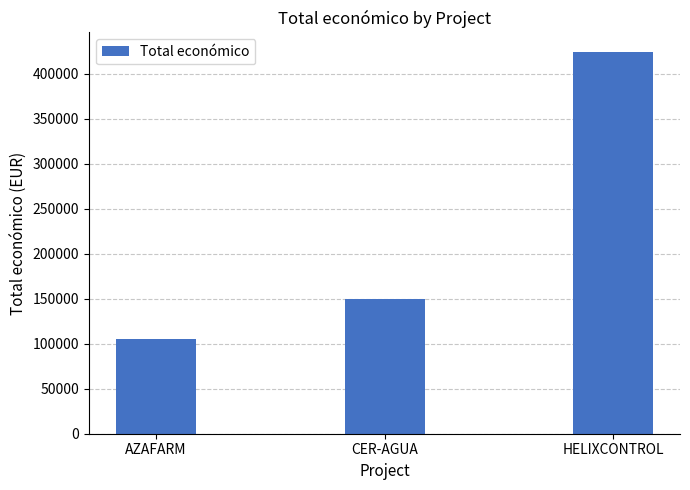

The chart shows a value of 188593 at AZAFARM. True or false?

False